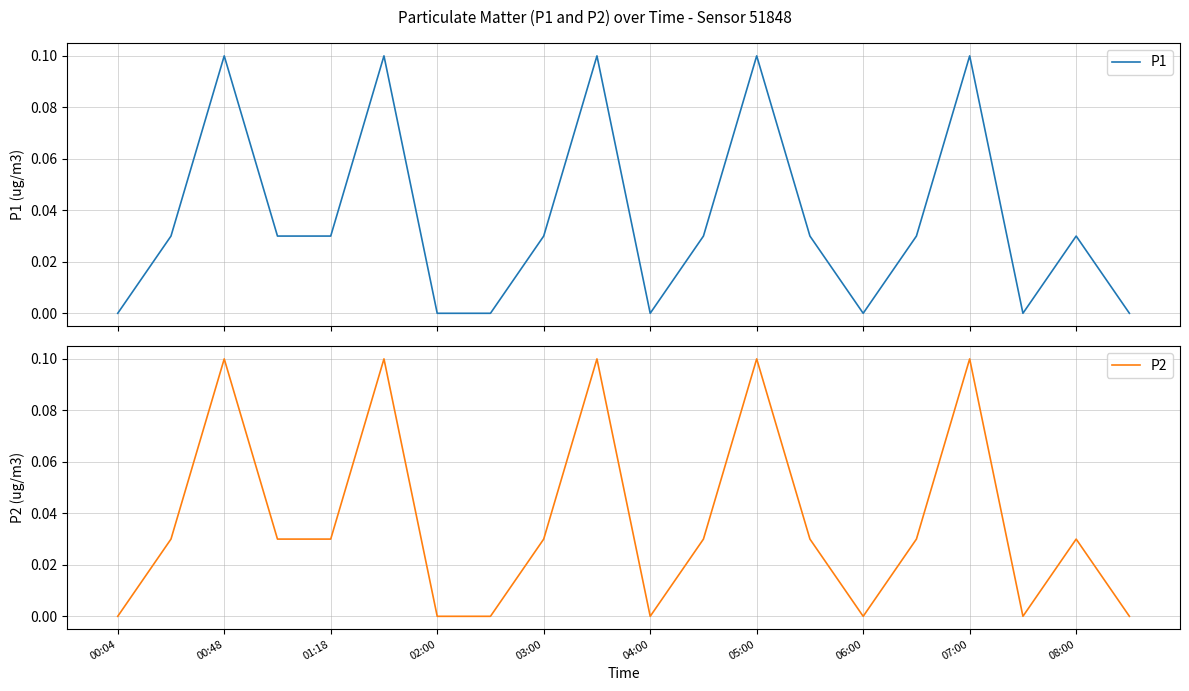

What are all the series names shown in the legend?

P1, P2